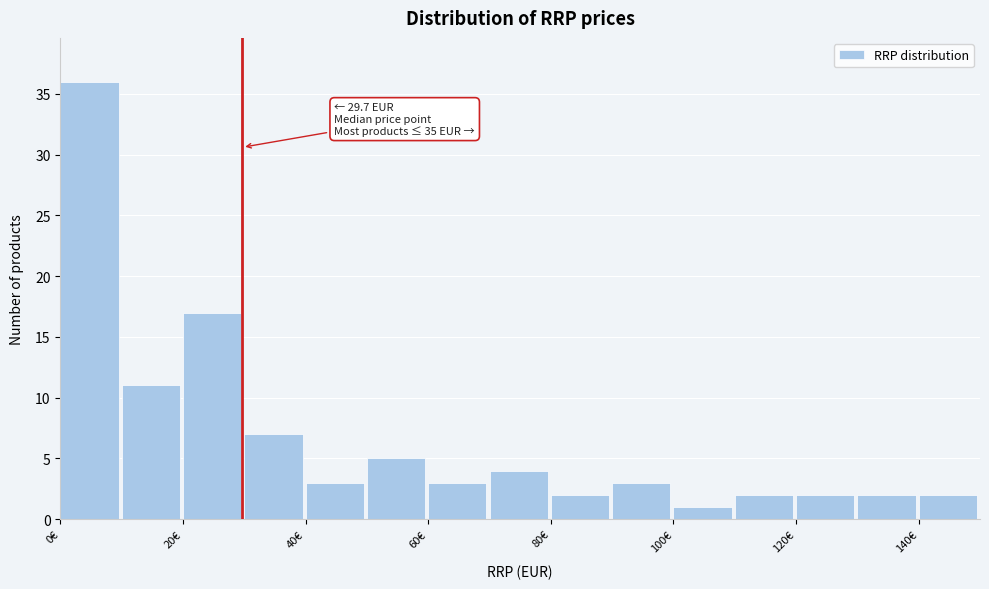

Over which range of the x-axis is the bar tallest?

0 to 10